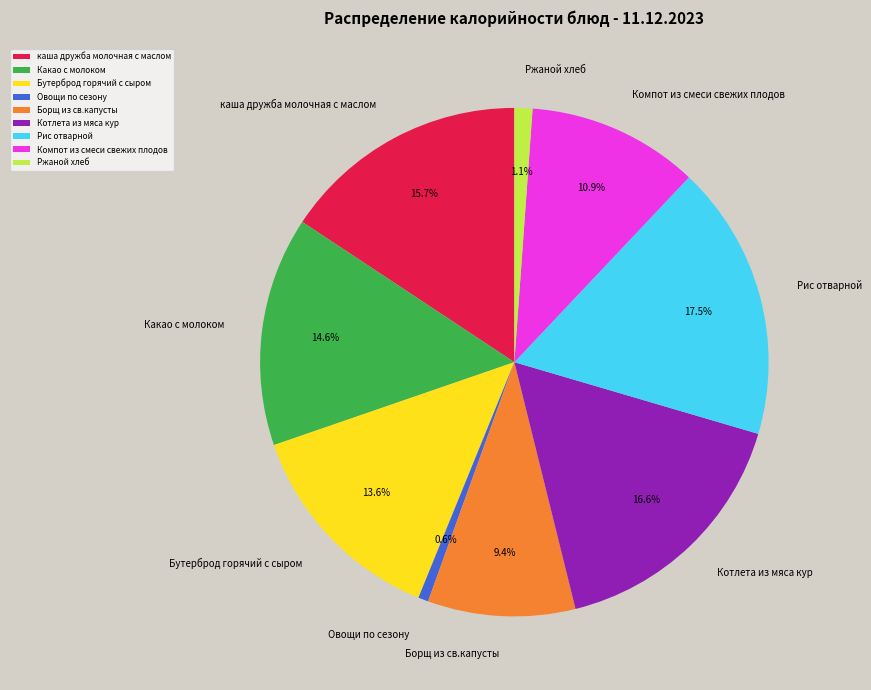

Does any single category account for the majority?

No